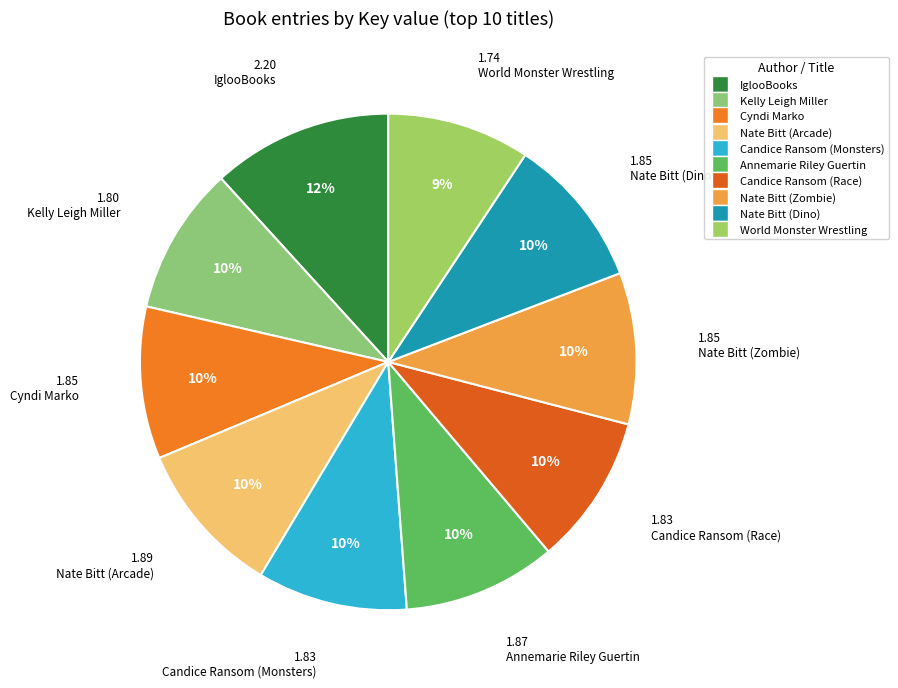

How many segments does this pie chart have?

10